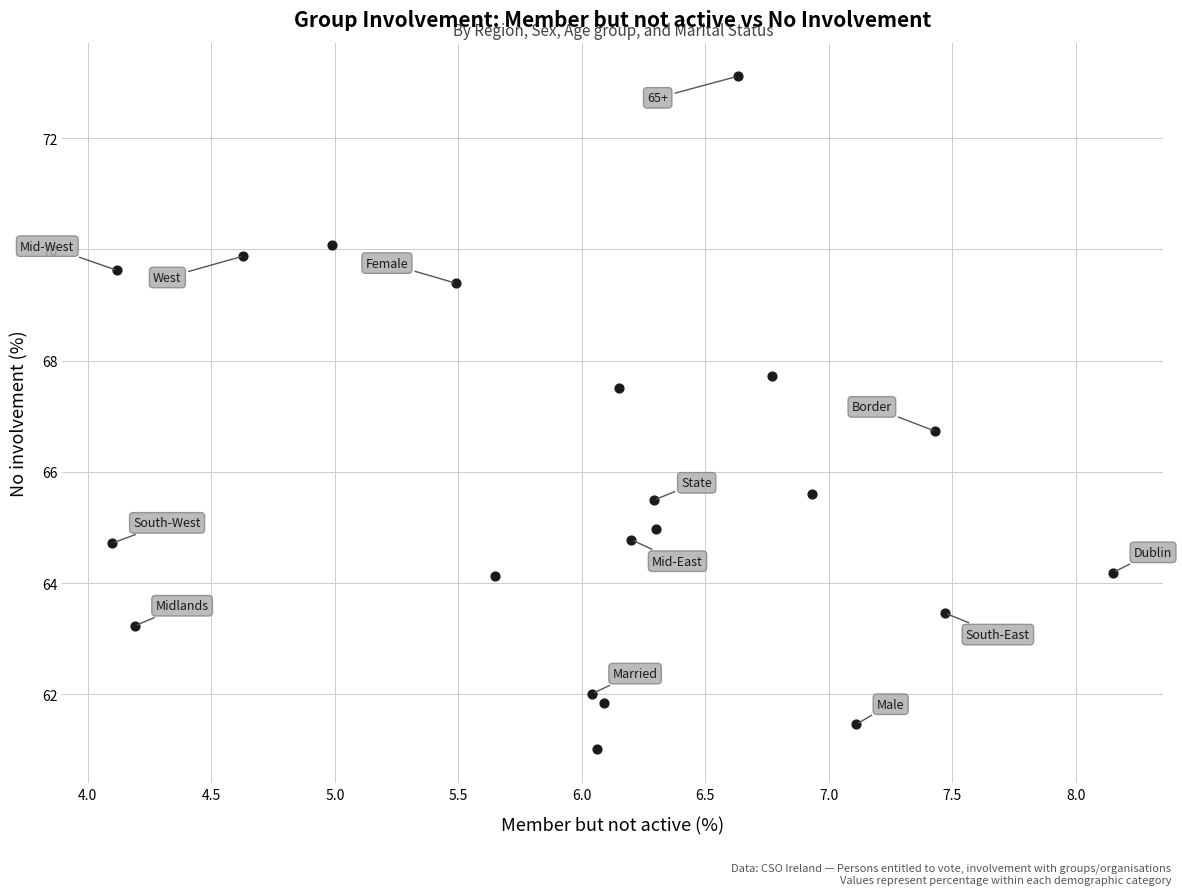

What Y value in the scatter plot is closest to 67?

66.7